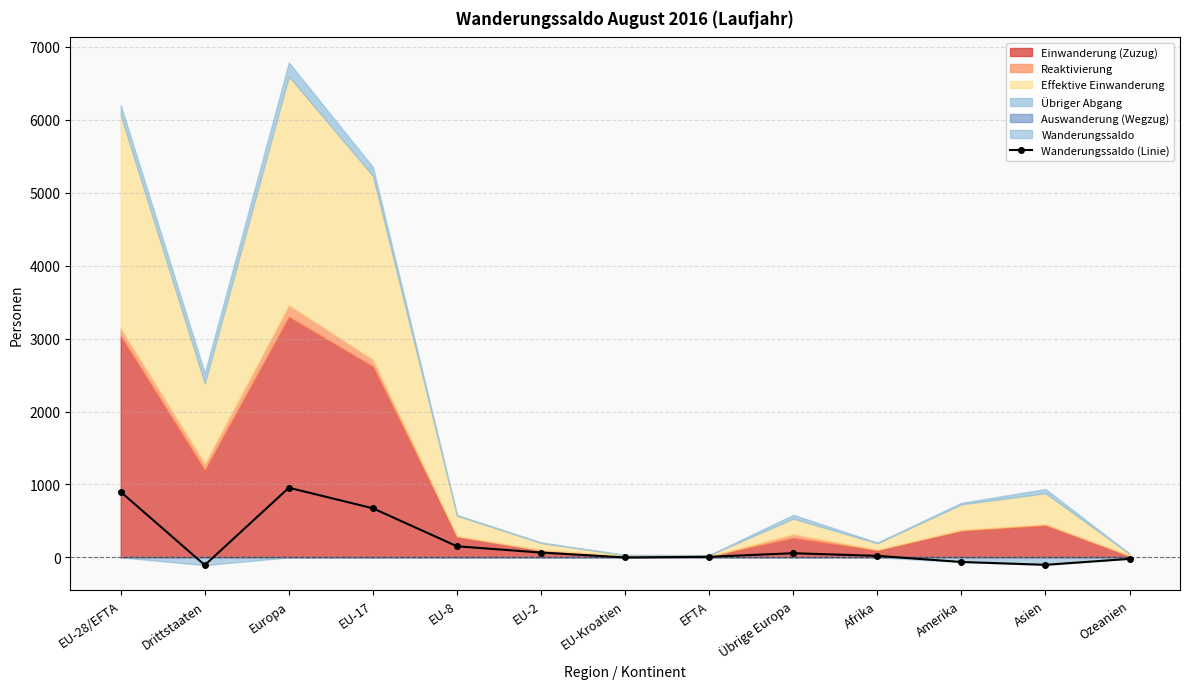

What position from the left is EU-17?

4